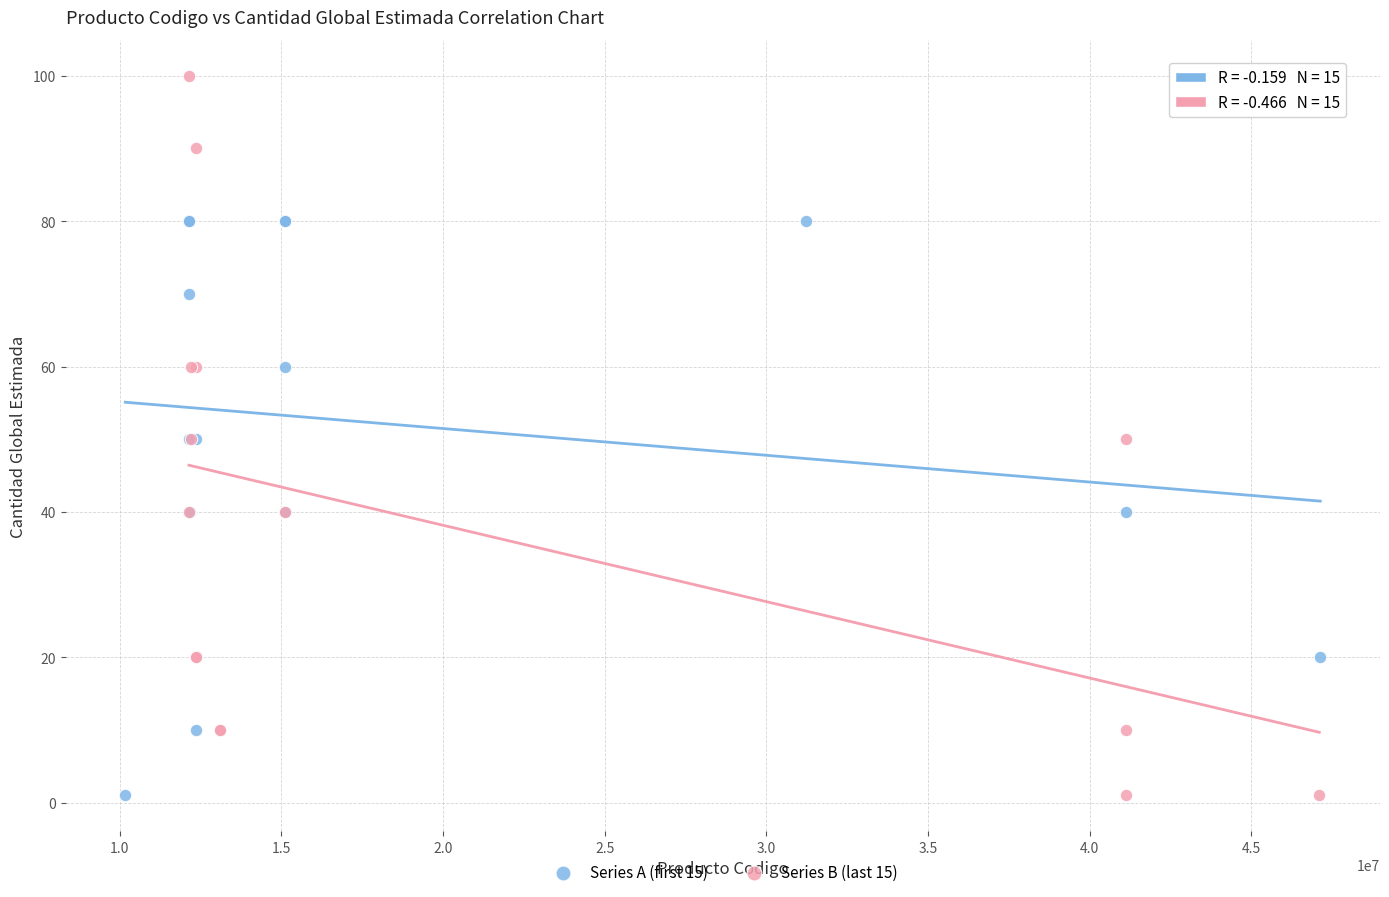

What are all the series names shown in the legend?

Series A (first 15), Series B (last 15)